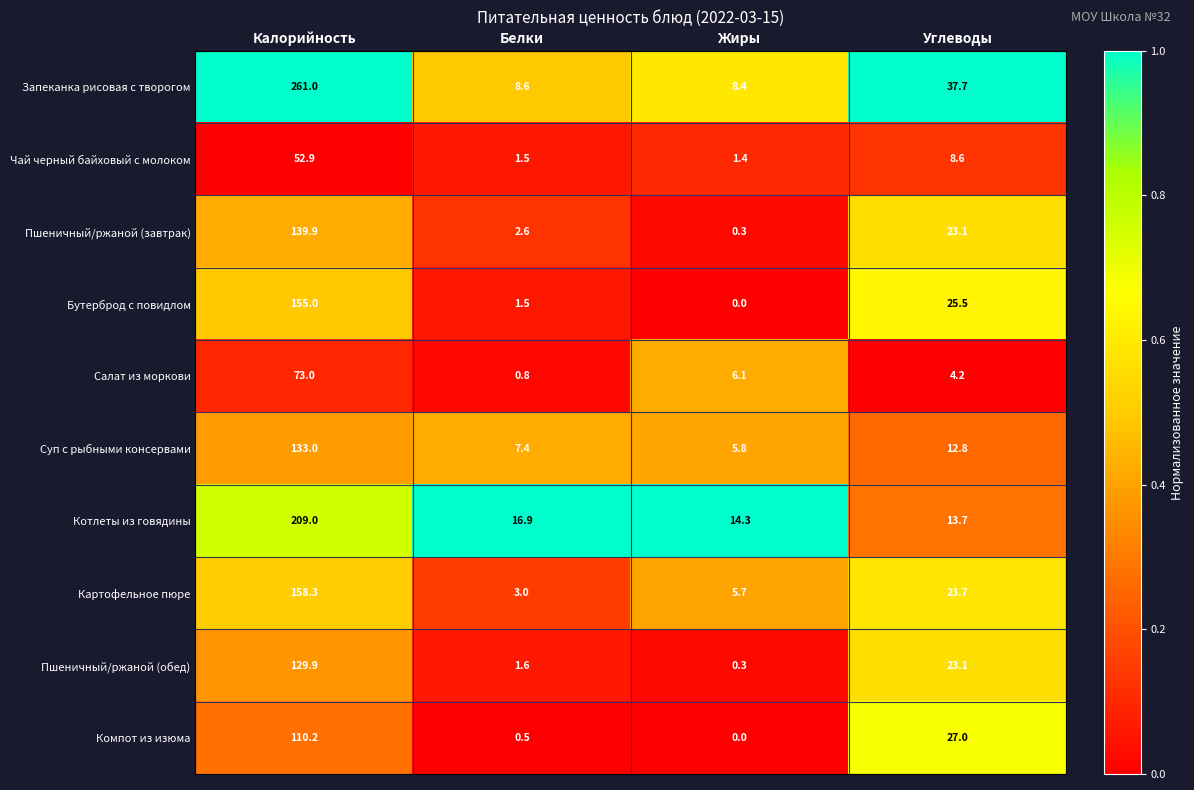

What is the difference between the second highest and second lowest values in the Чай черный байховый с молоком series?

7.1